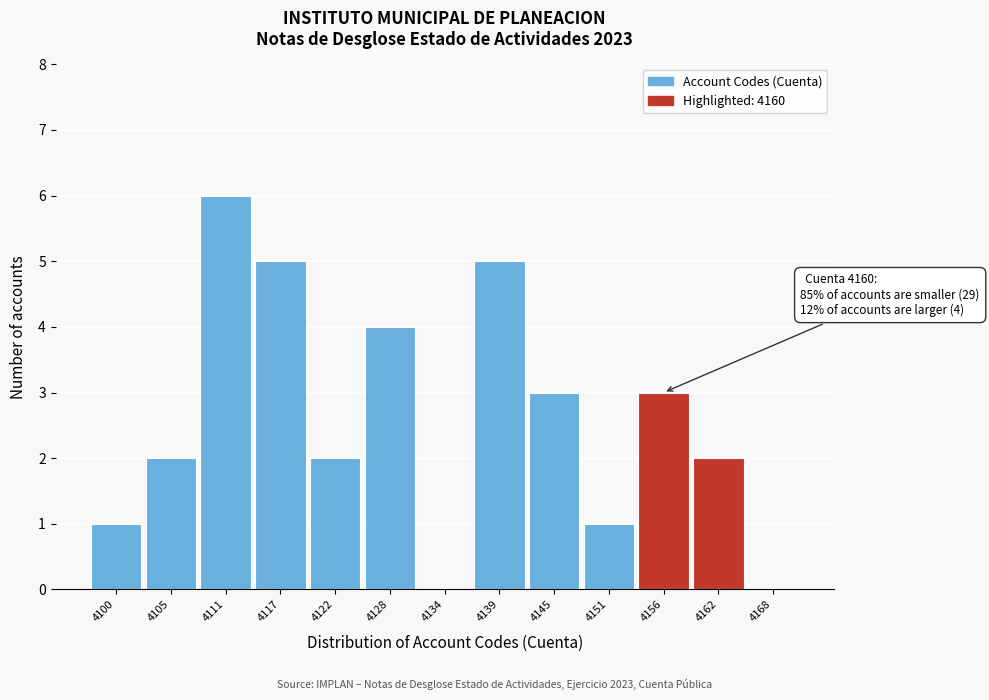

The value at 4145 is 3. True or false?

True